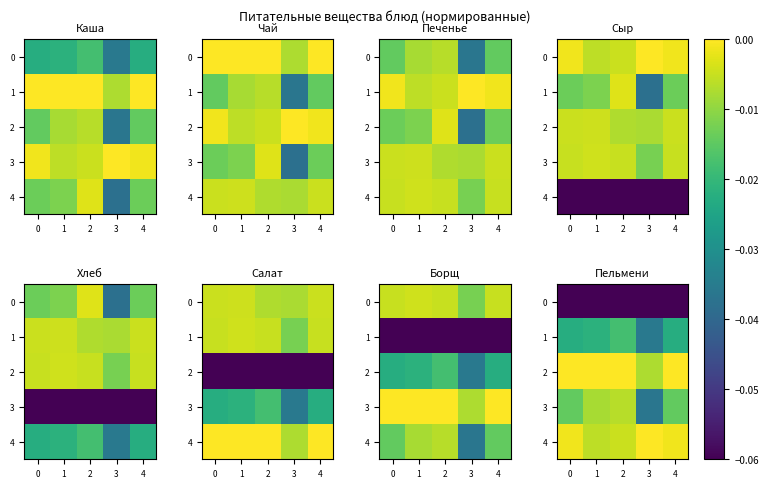

How many categories are shown in the chart?

5